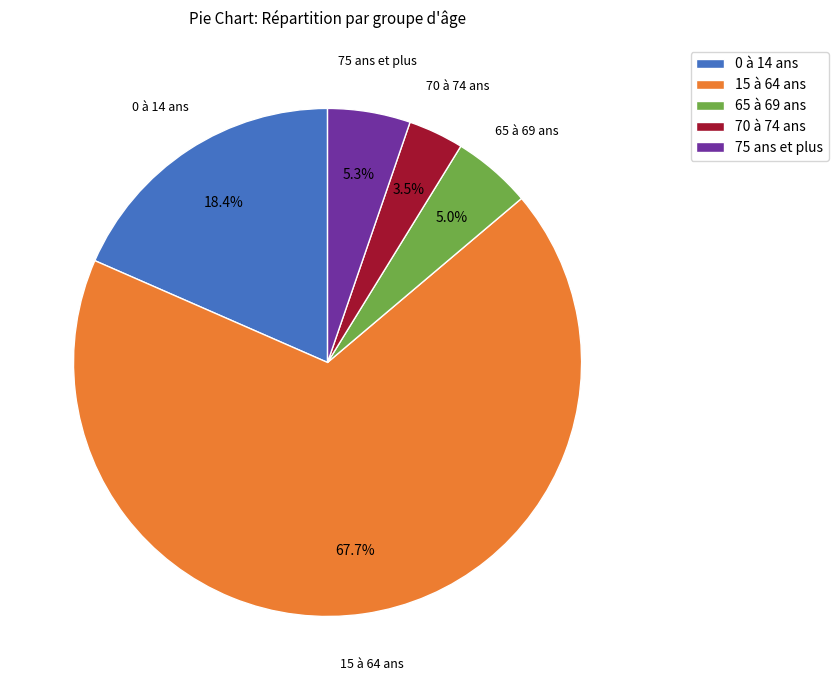

To the nearest percent, what is the difference between the largest and smallest slice percentages?

64%